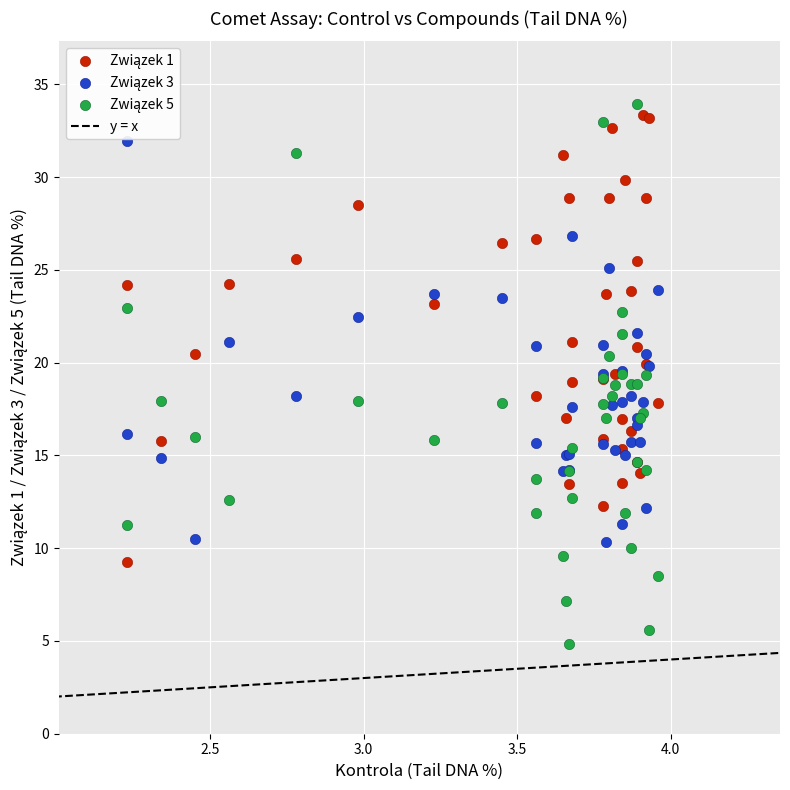

What is the X range (max minus min) for the scatter plot?

1.7